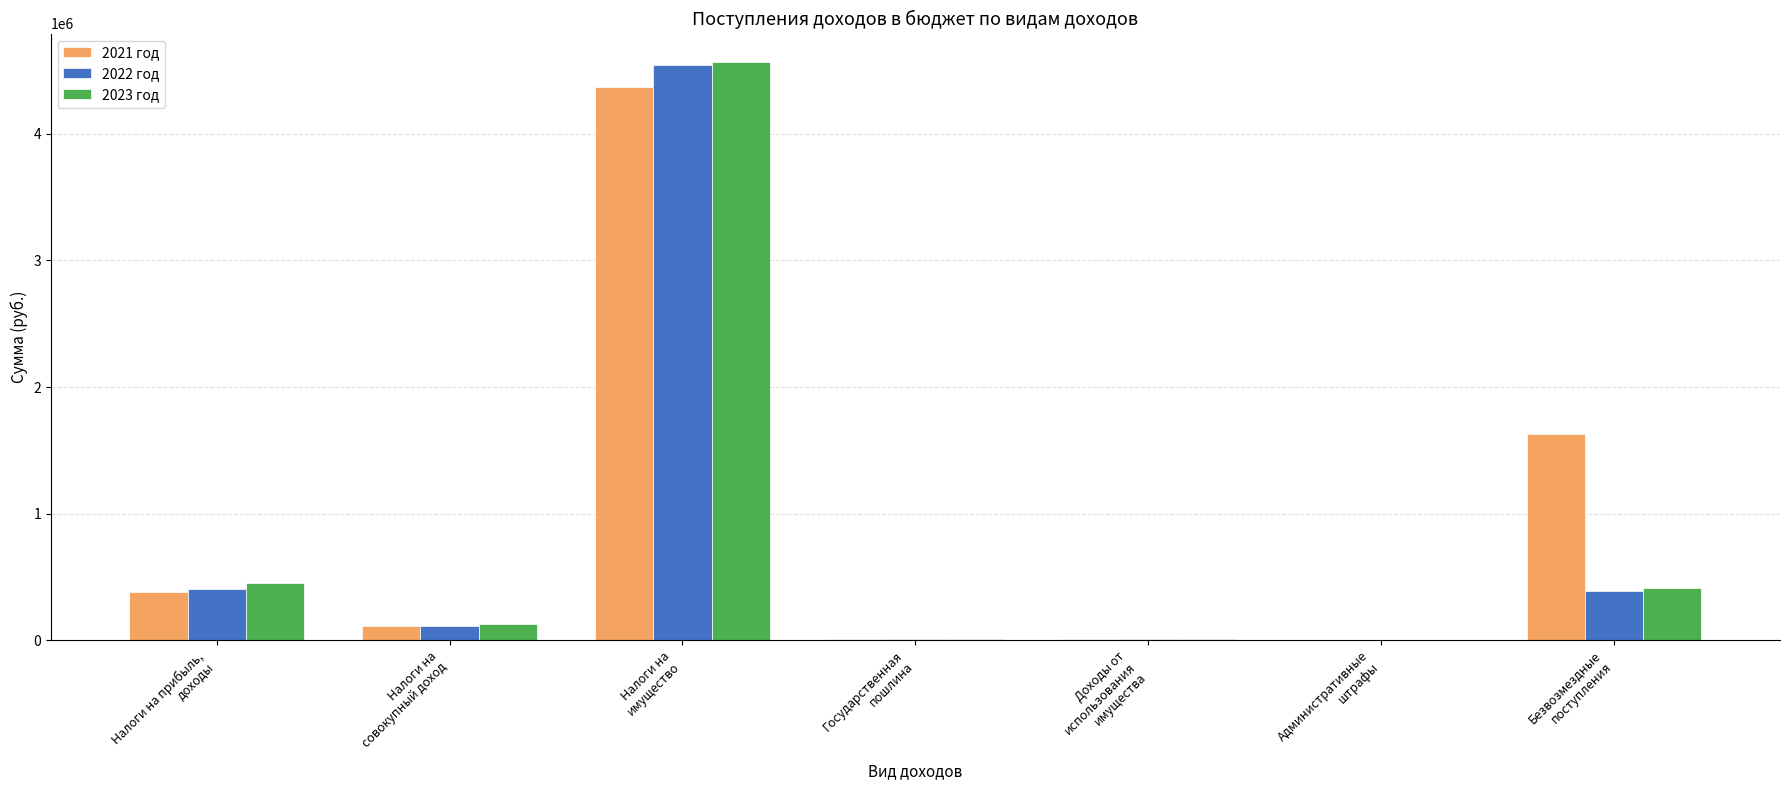

What is the maximum value shown in the chart?

4564000